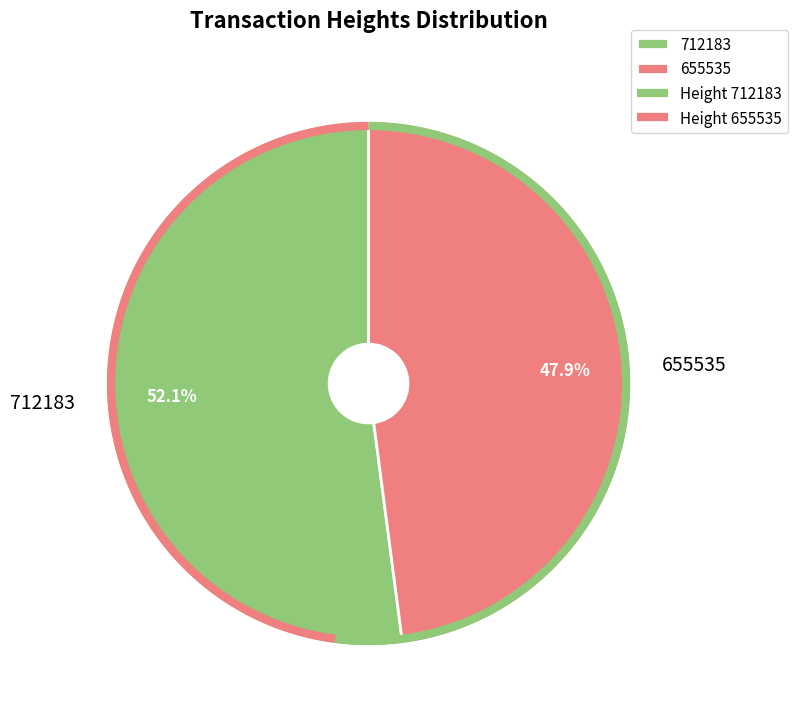

Which slice is the largest?

712183